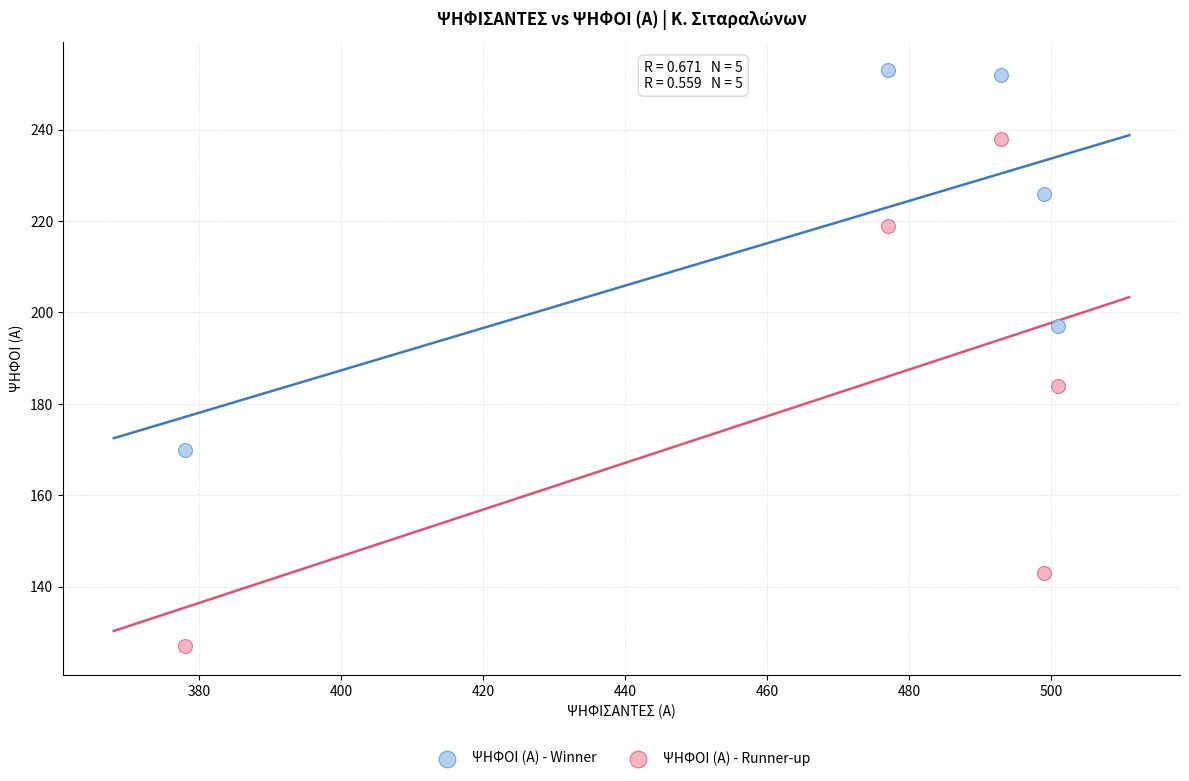

Which series has the widest spread of Y values?

ΨΗΦΟΙ (Α) - Runner-up